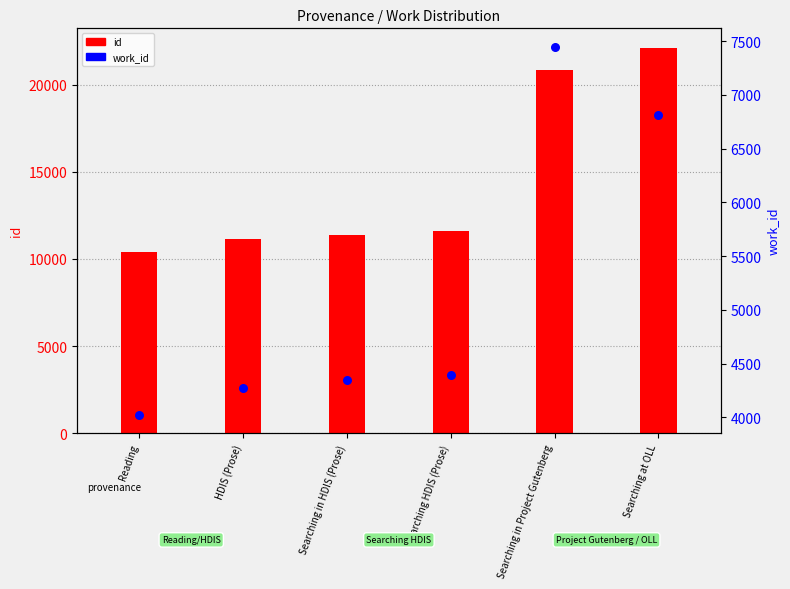

What is the change in value from Reading to HDIS (Prose)?

+245